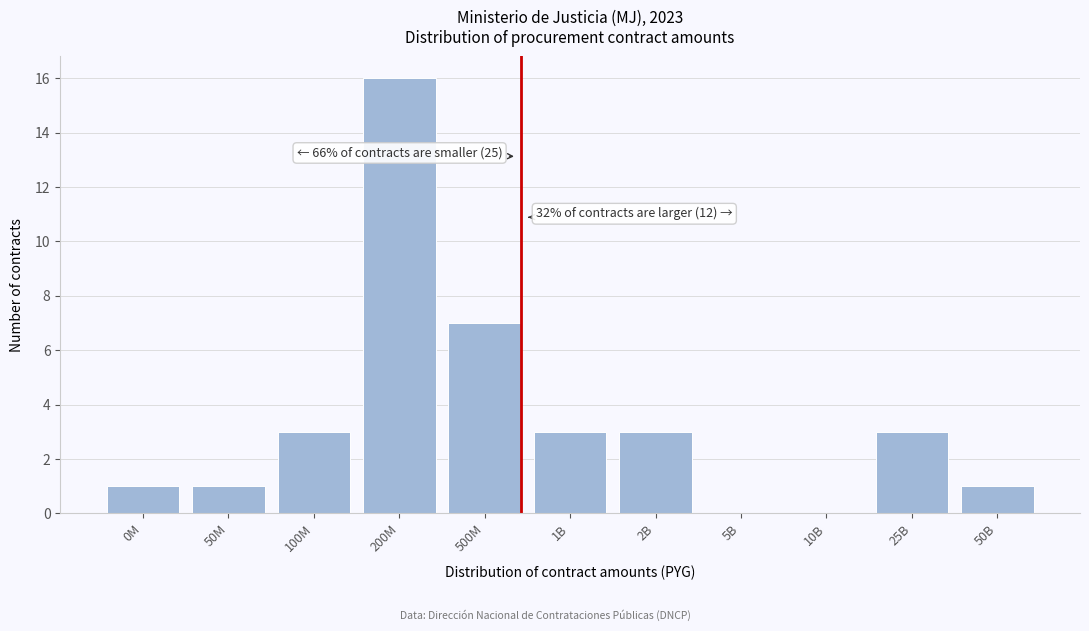

Reading left to right, what are all the values shown in this chart?

0M=1	50M=1	100M=3	200M=16	500M=7	1B=3	2B=3	5B=0	10B=0	25B=3	50B=1